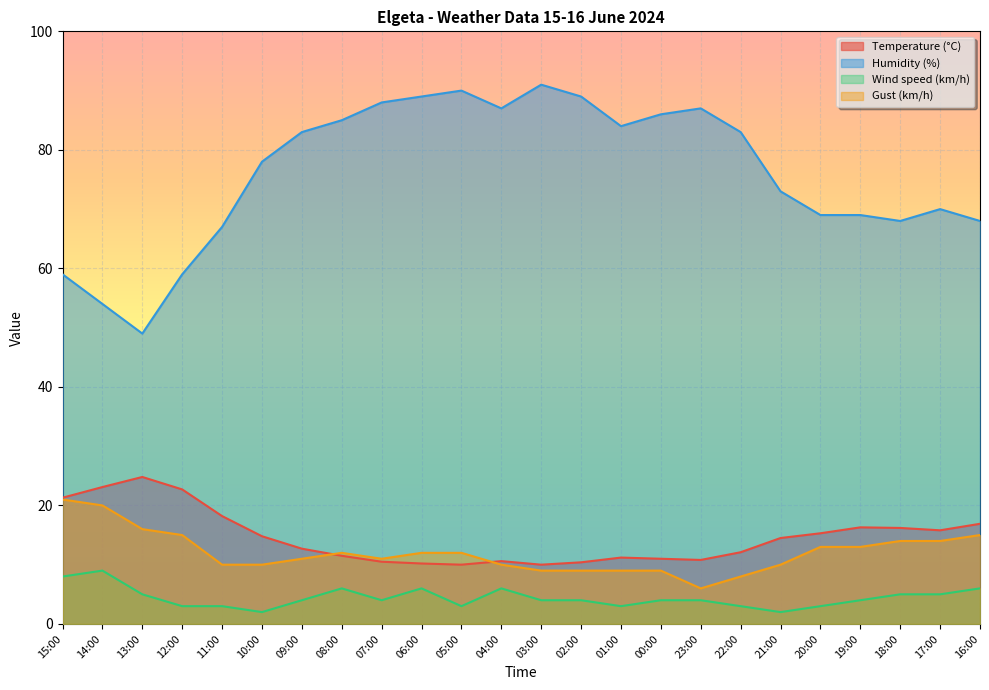

In Temperature (°C), how many points are lower than both neighbors (excluding endpoints)?

4